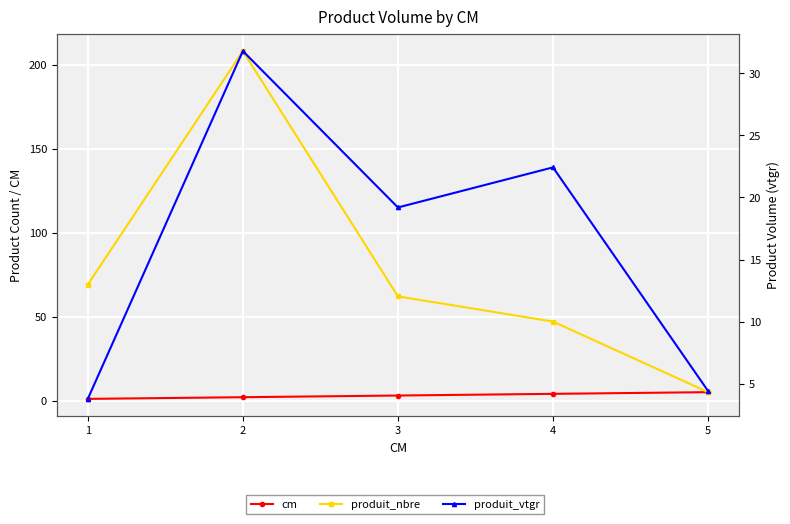

At which label does produit_vtgr reach its minimum?

1